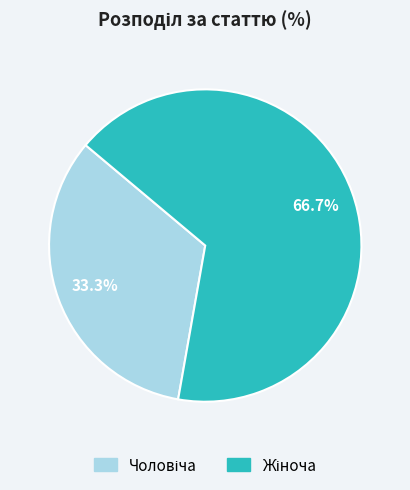

Count the number of slices in the pie.

2